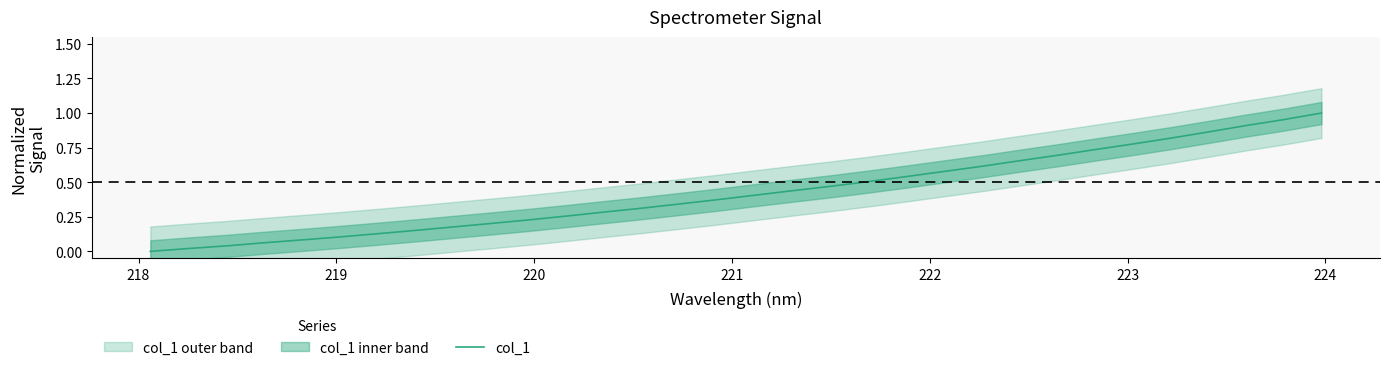

How many lines are shown in the chart?

1